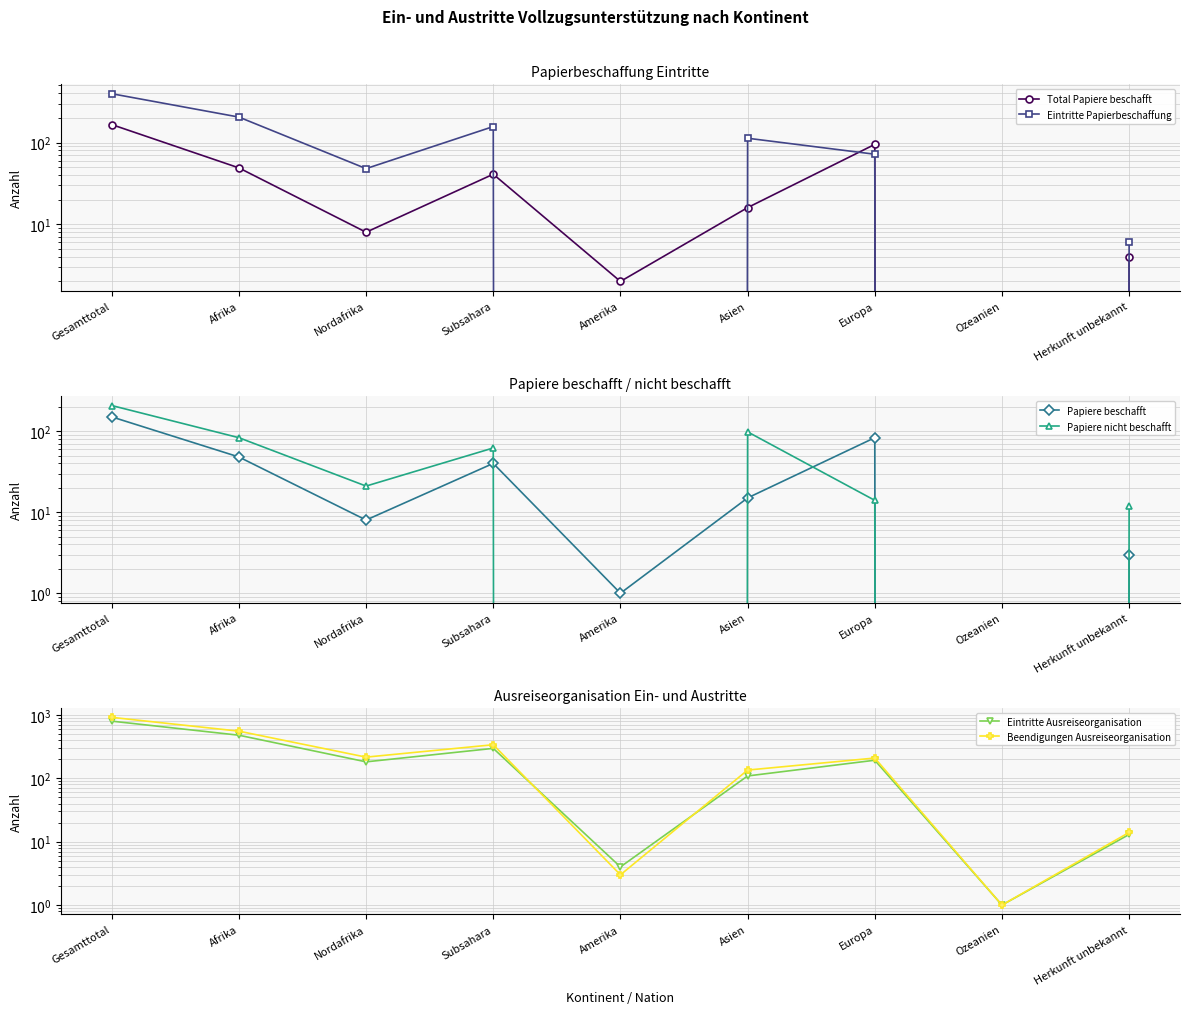

True or false: Beendigungen Ausreiseorganisation has a value of 298 at Europa.

False